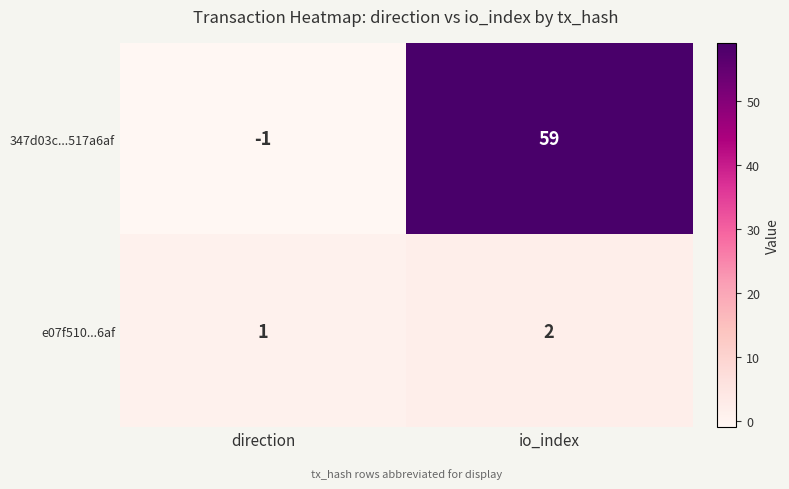

Which series has the largest total across all categories?

347d03c...517a6af